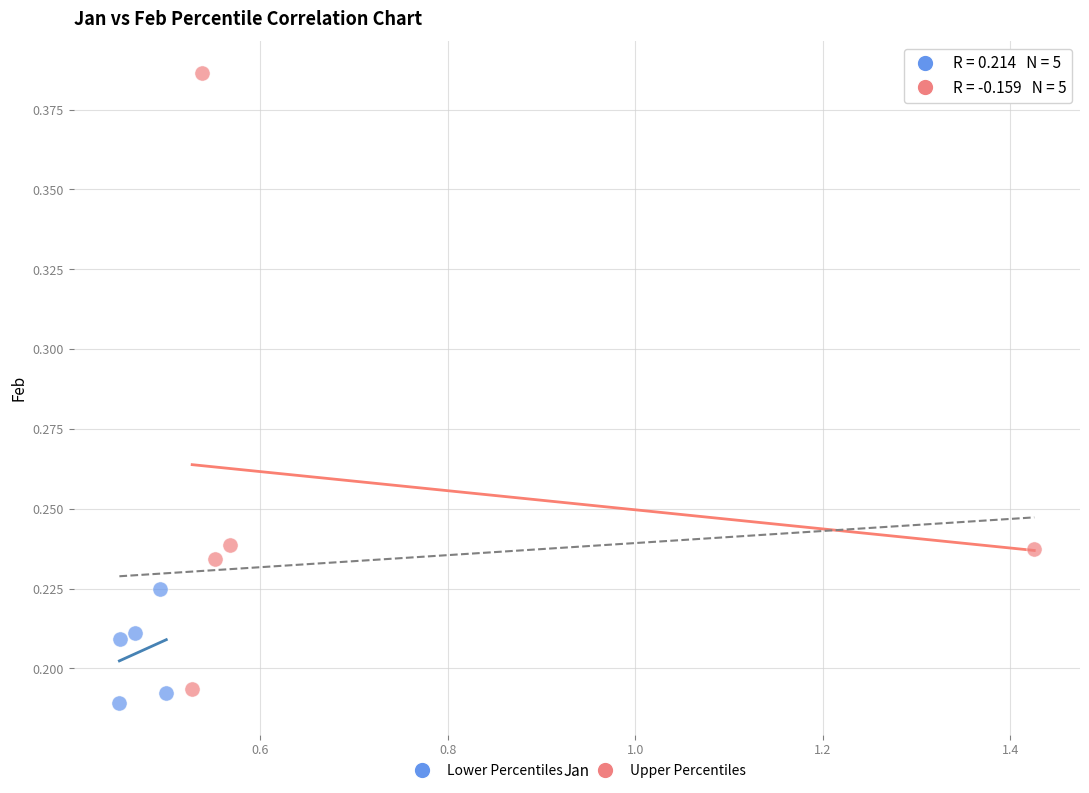

Which series has the largest Y range (max minus min)?

Upper Percentiles